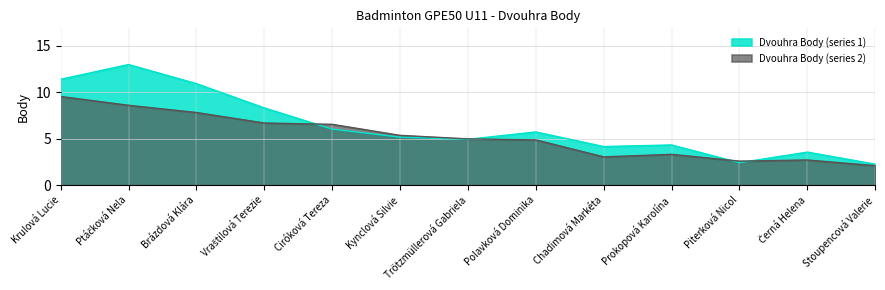

Count the number of data series in this chart.

2